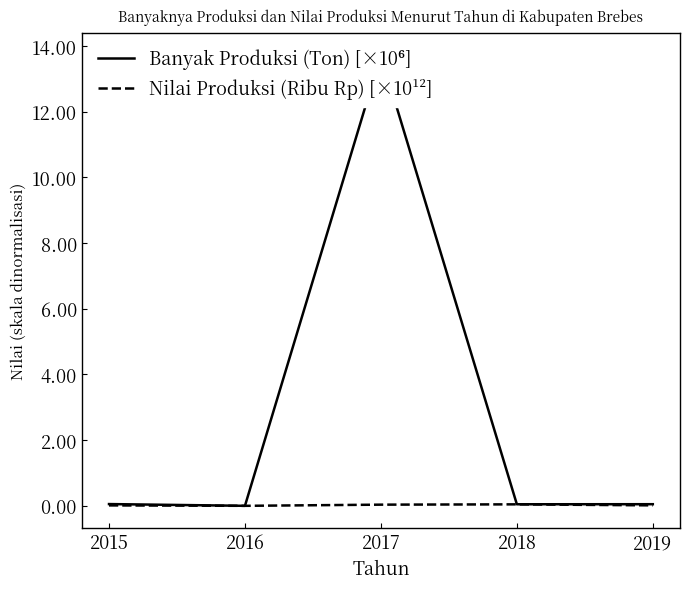

True or false: Banyak Produksi (Ton) [×10⁶] has more than 0 points higher than both neighbors.

True